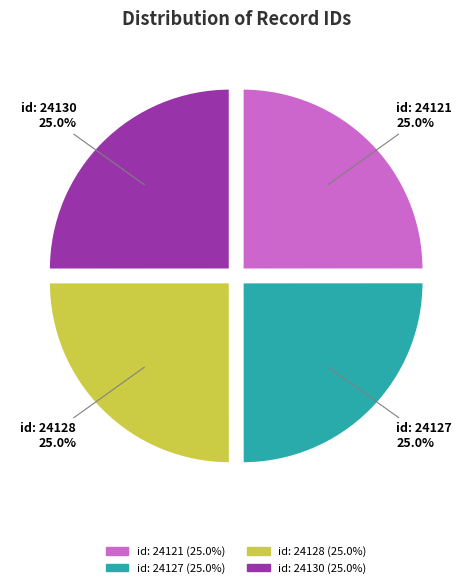

Combined, what portion of the pie is id: 24130 and id: 24128?

50.0%